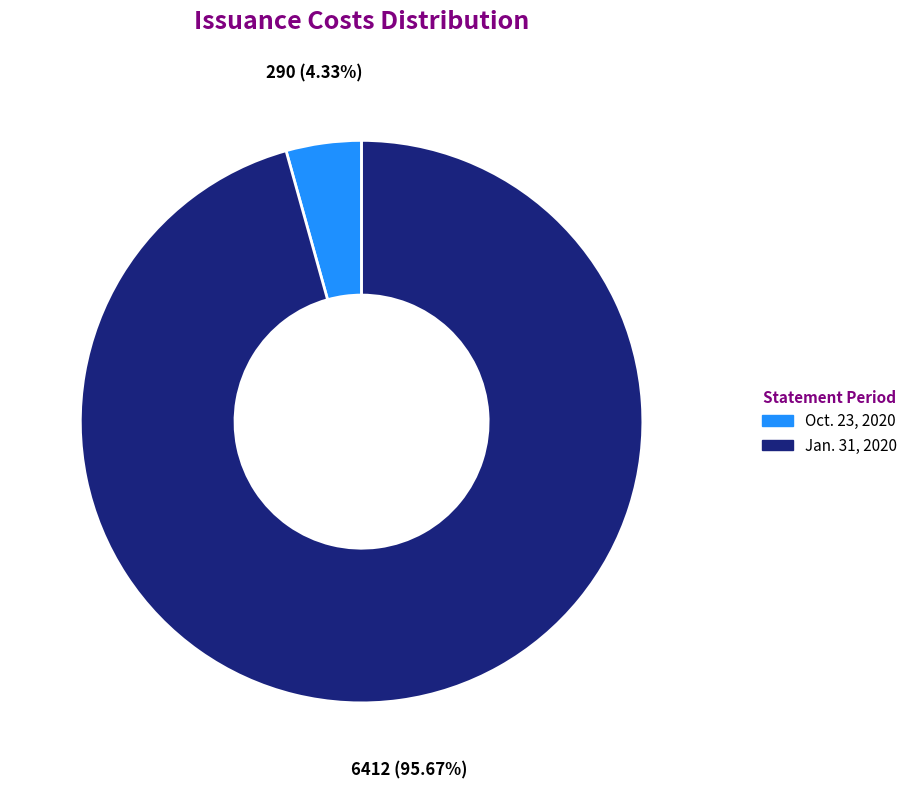

Is there a majority slice in this chart?

Yes